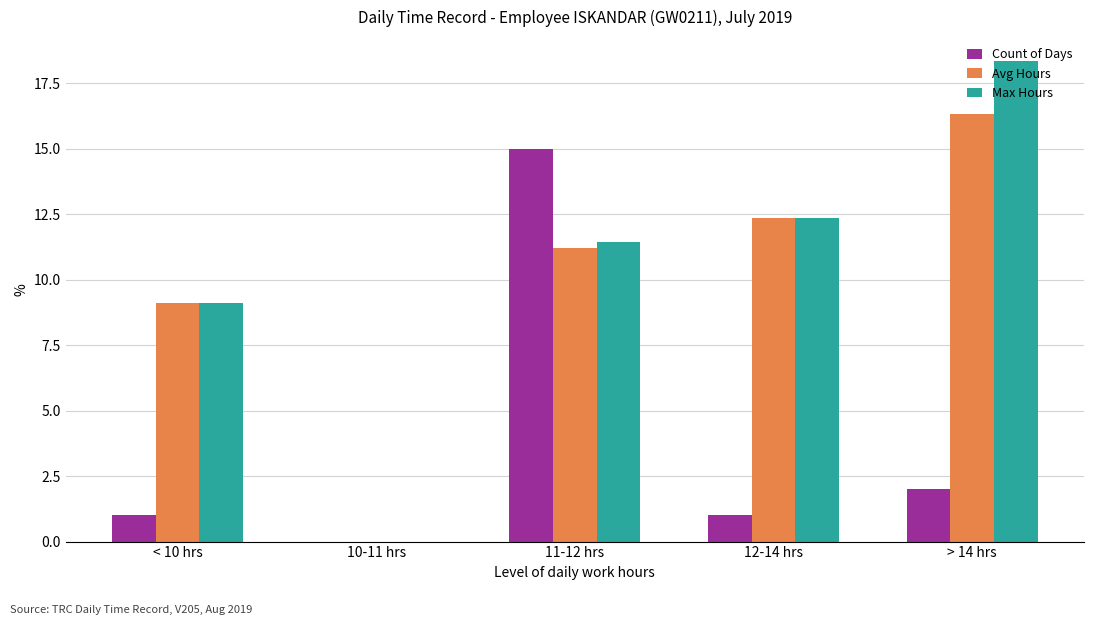

What are all the series names shown in the legend?

Count of Days, Avg Hours, Max Hours